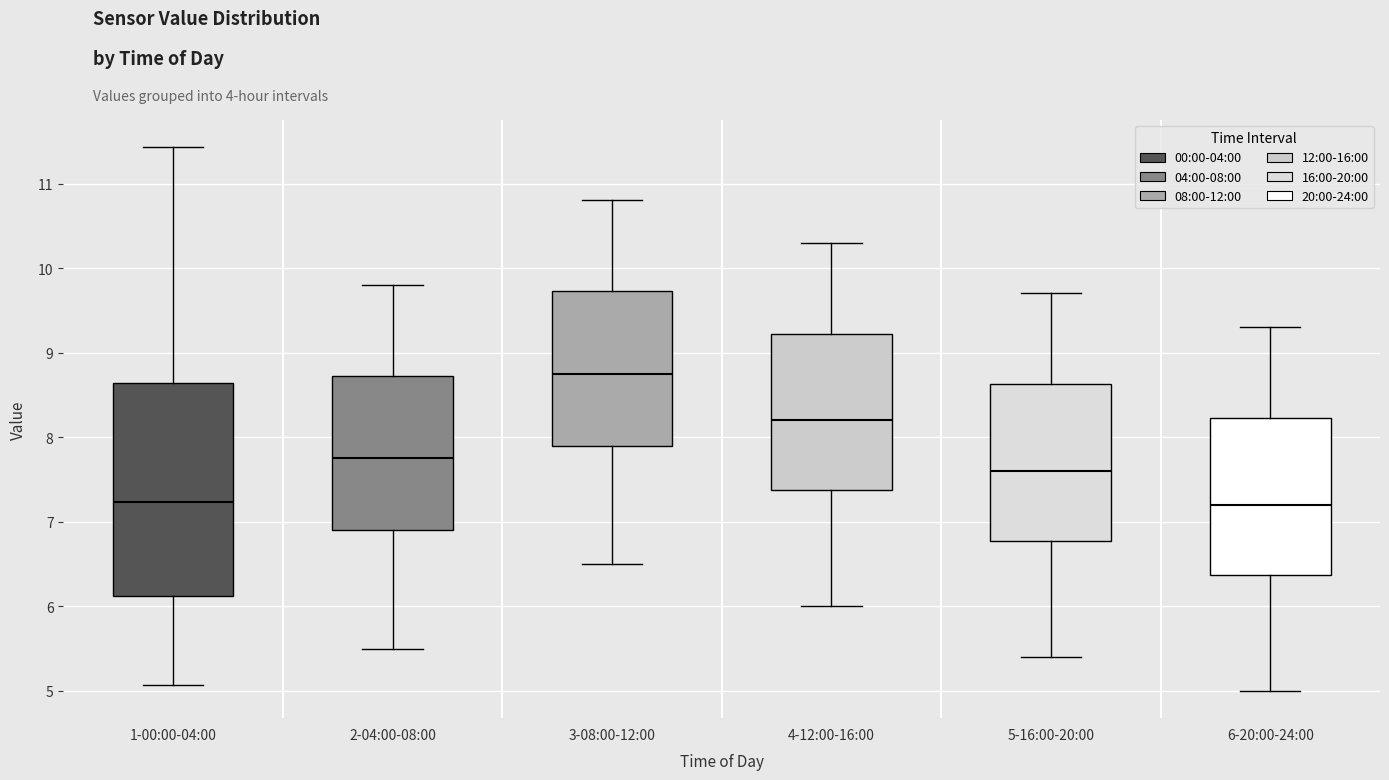

Where is the upper edge of the box for 3-08:00-12:00 on the y-axis? The values are not printed on the chart, so give them approximately, as read against the axis.

9.7